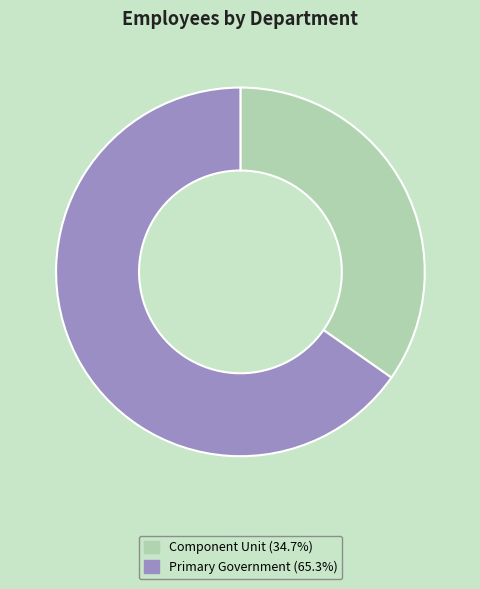

Rank the categories by value from lowest to highest.

Component Unit, Primary Government